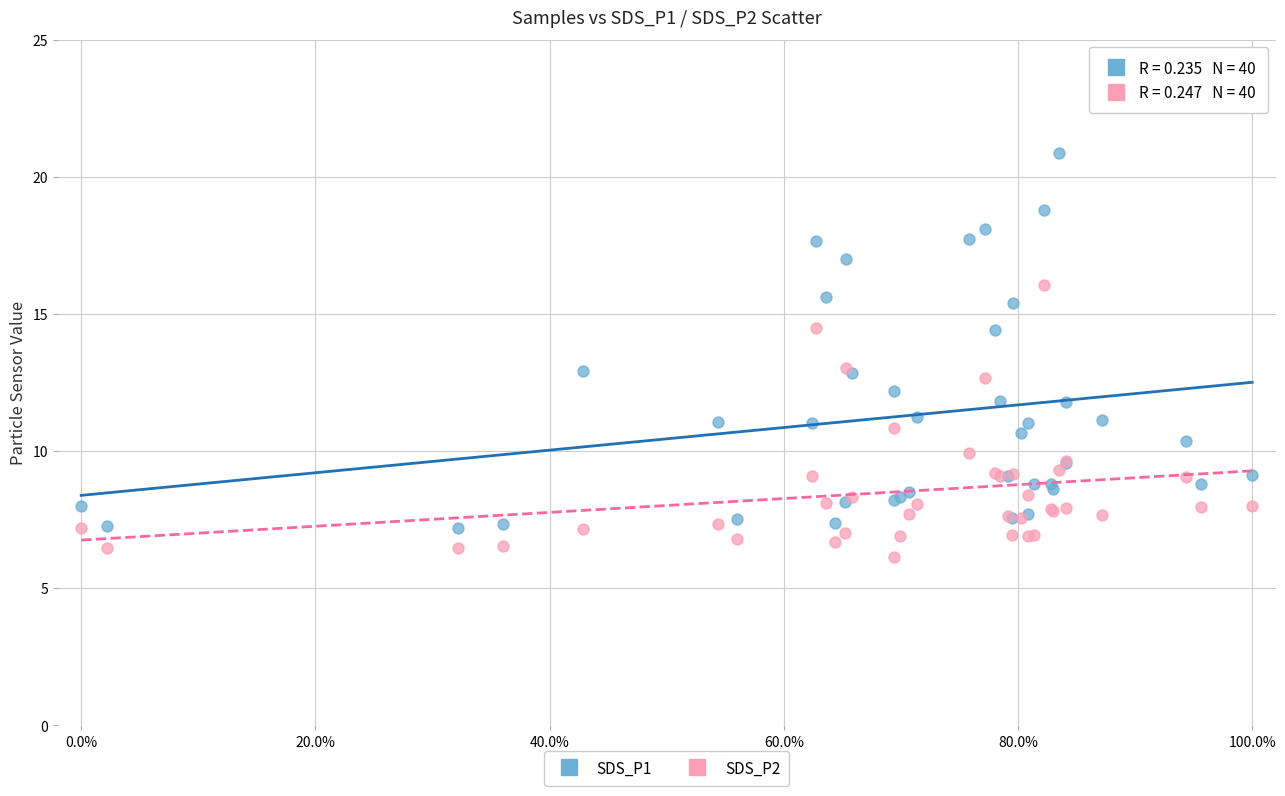

What is the X range (max minus min) for the scatter plot?

100.0